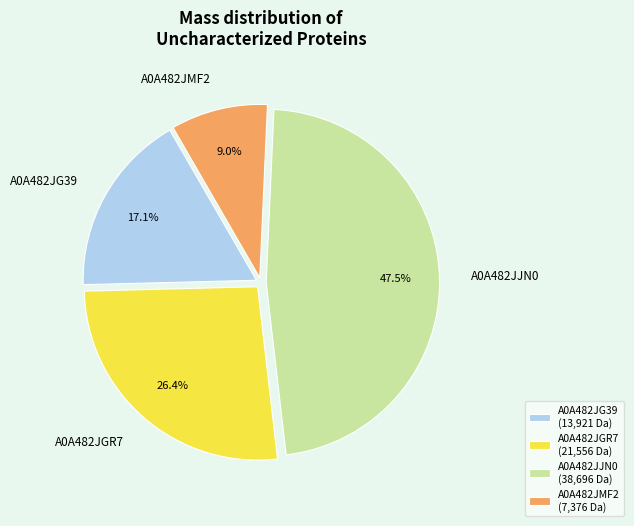

What percentage is the A0A482JGR7 slice, to the nearest percent?

26%